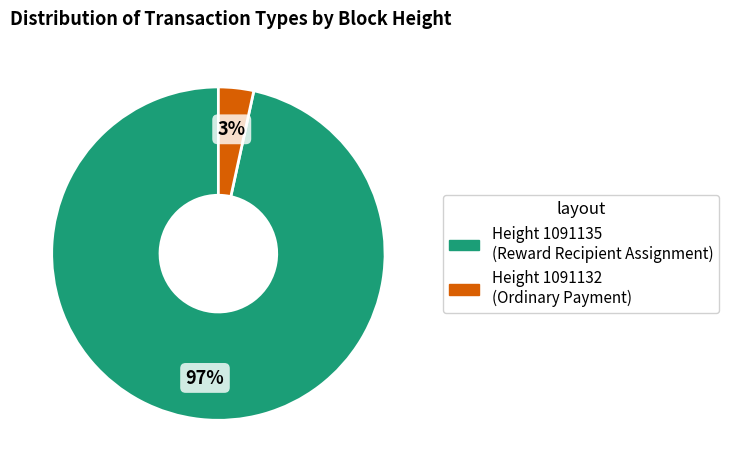

Is there any slice that represents more than half of the pie?

Yes